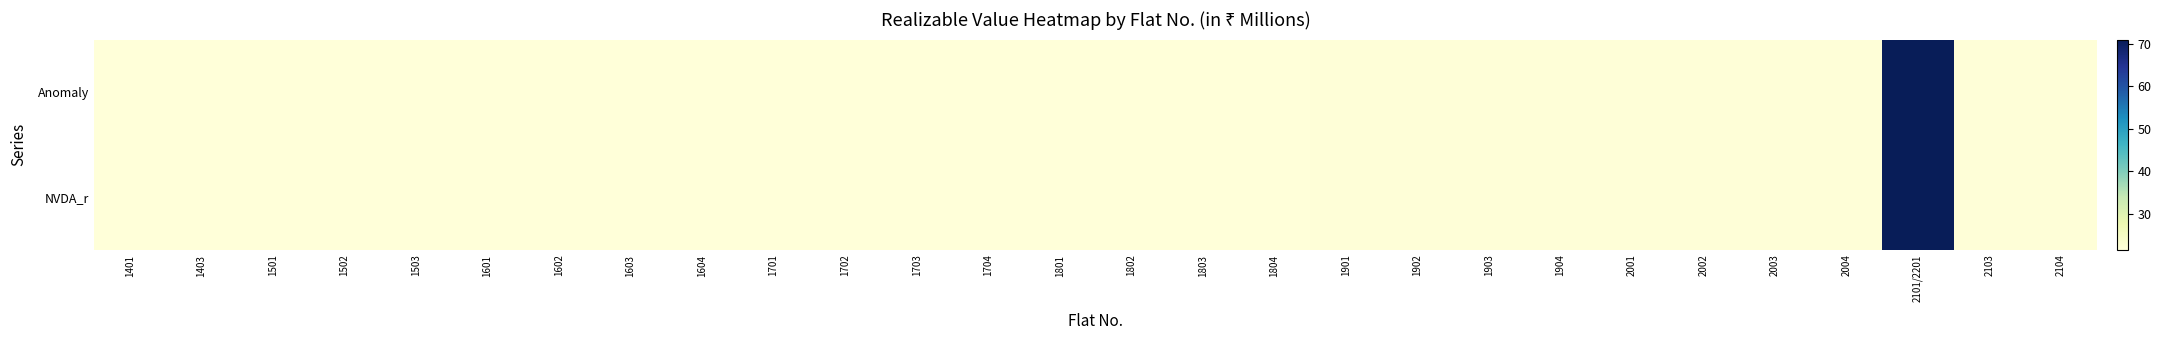

How many distinct data groups are displayed?

2